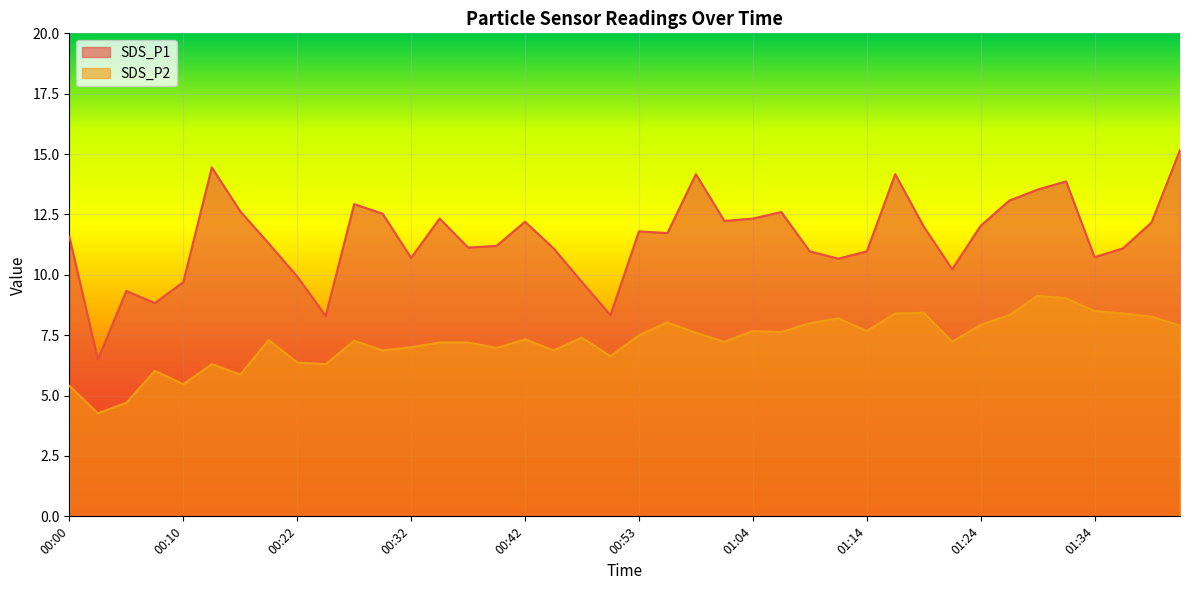

True or false: SDS_P1 and SDS_P2 cross at least once.

False